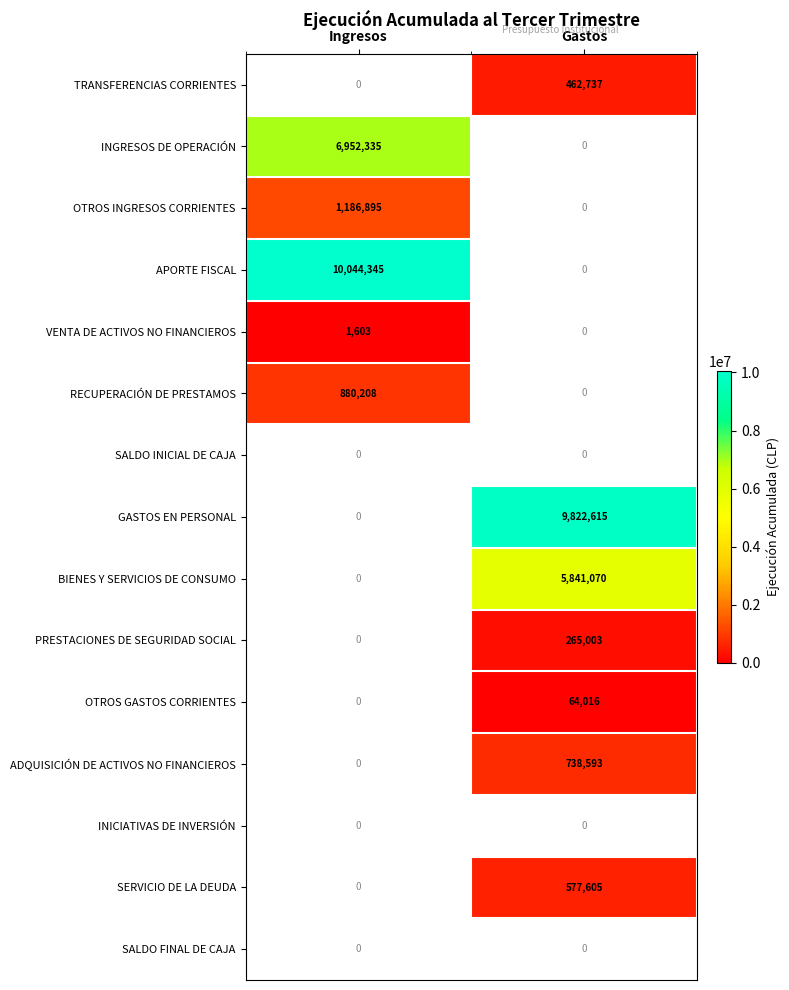

The value of RECUPERACIÓN DE PRESTAMOS at Ingresos is 1256630. True or false?

False